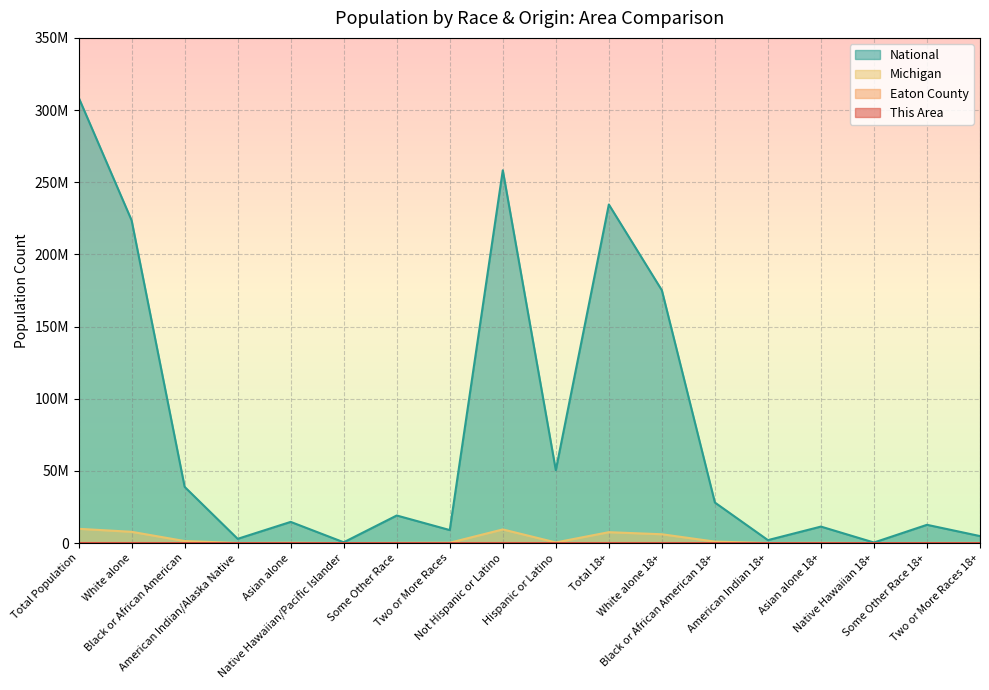

What is the average value of the Michigan series?

2485004